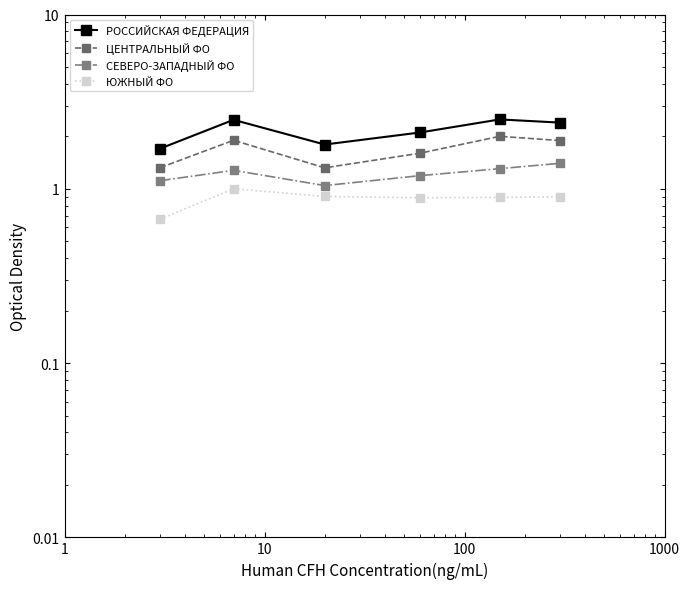

True or false: ЮЖНЫЙ ФО and СЕВЕРО-ЗАПАДНЫЙ ФО cross at least once.

False